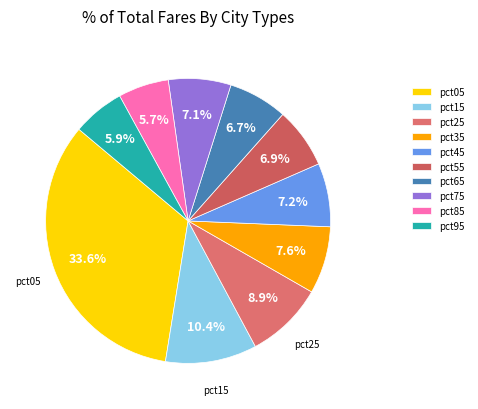

Does pct35 account for over 50% of the chart?

No